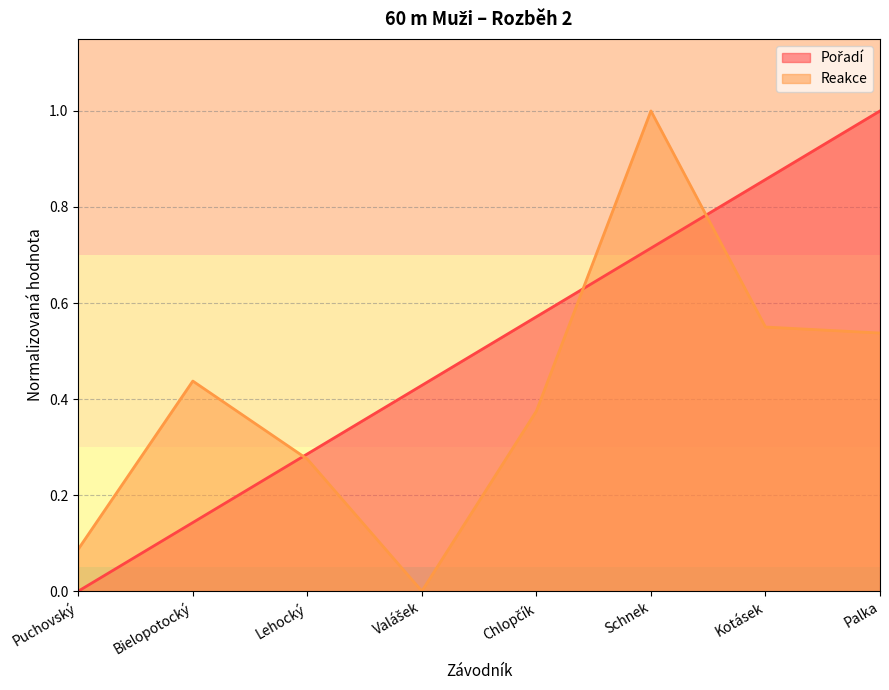

Reading right to left, transcribe all the data shown in this chart.

Pořadí: 1.0	0.9	0.7	0.6	0.4	0.3	0.1	0.0
Reakce: 0.5	0.6	1.0	0.4	0.0	0.3	0.4	0.1